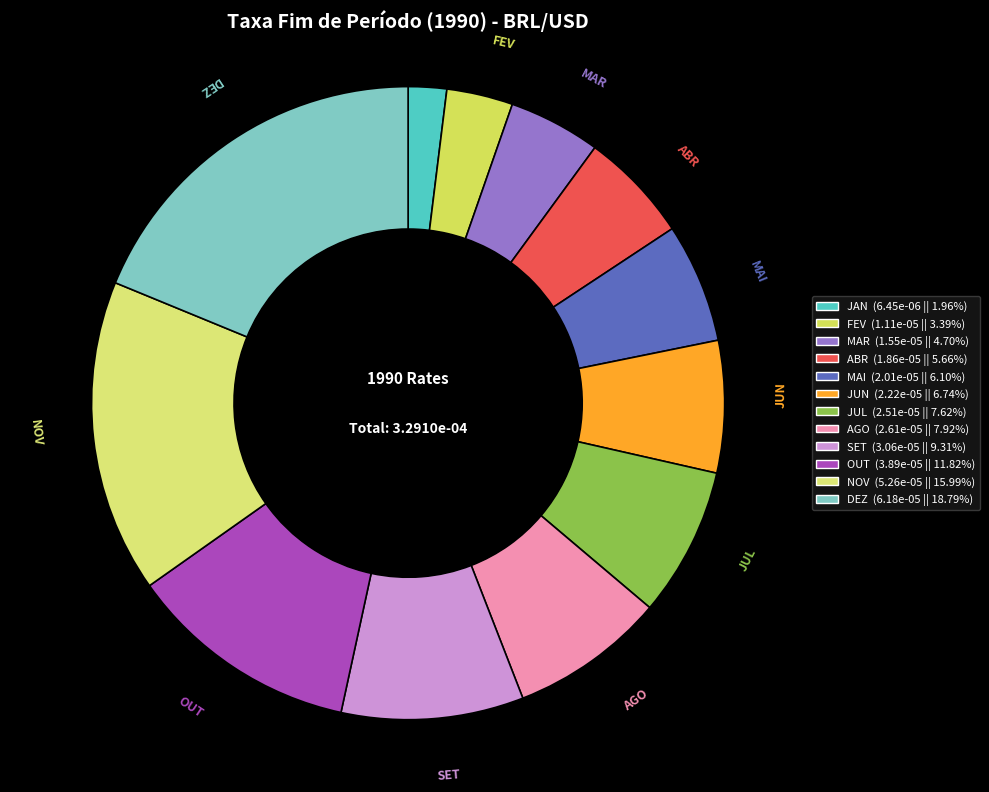

To the nearest percent, what percentage of the pie is FEV?

3%